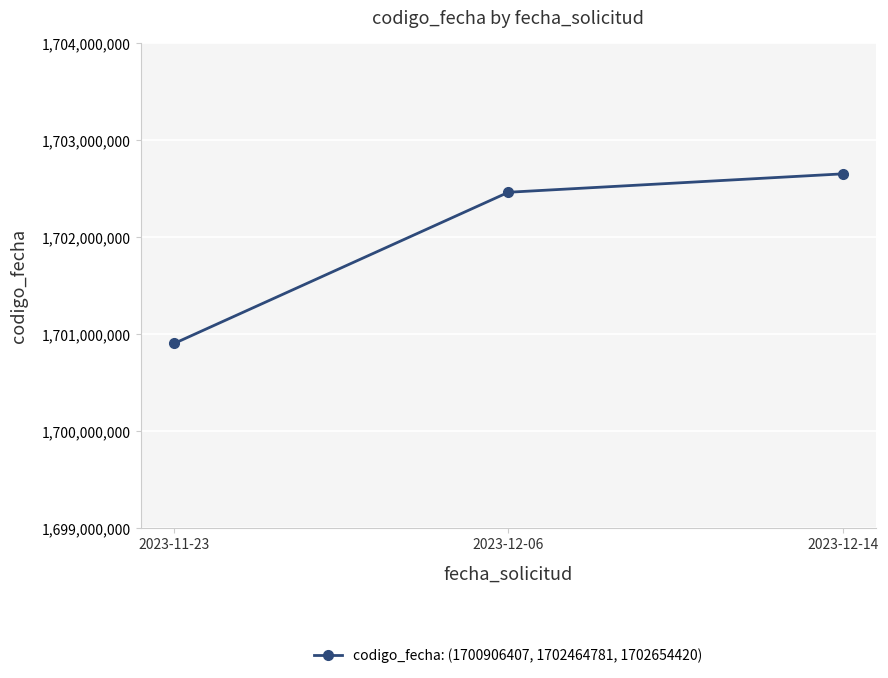

How many data points are less than 1702464781?

1